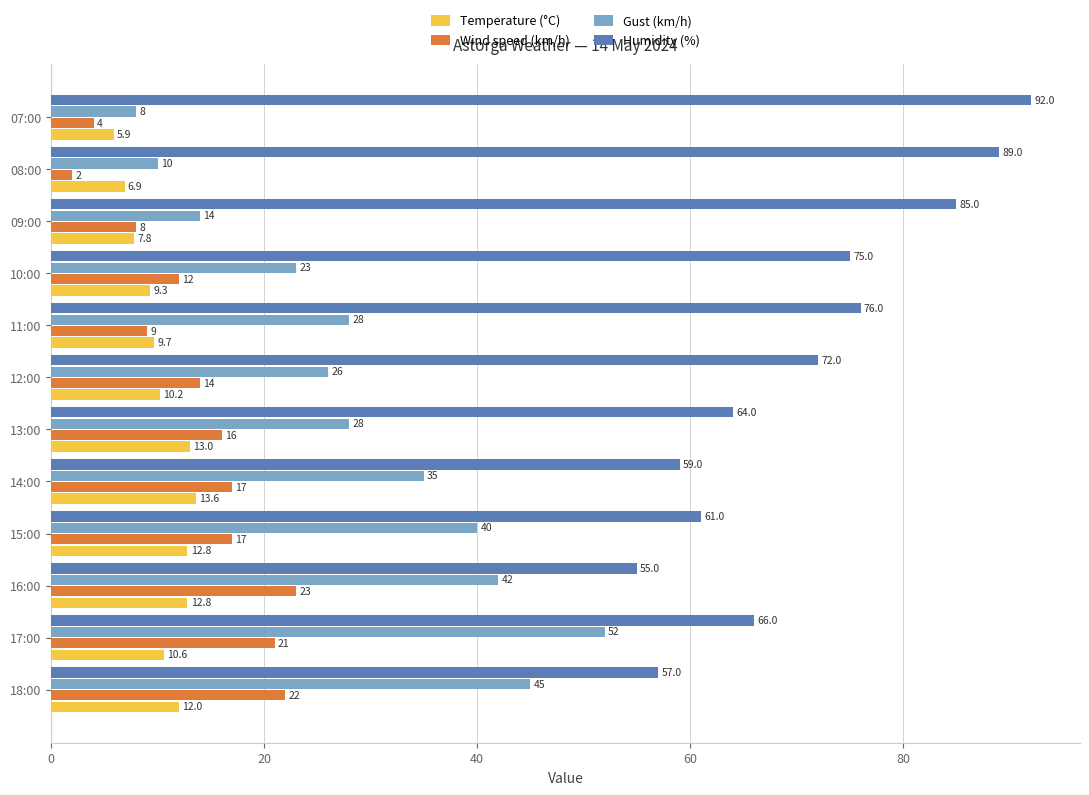

What is the difference between the maximum and minimum values in the Wind speed (km/h) series?

21.0